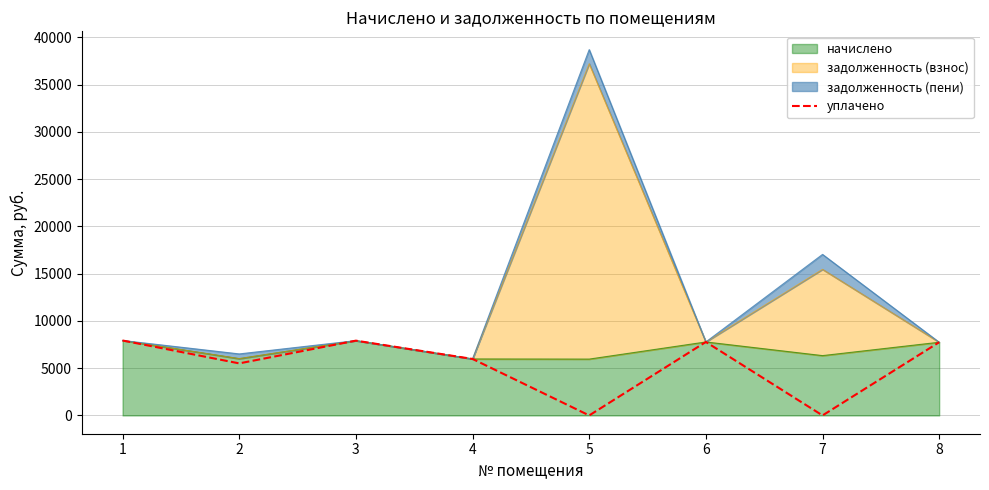

True or false: there are more than 2 points higher than both neighbors.

False